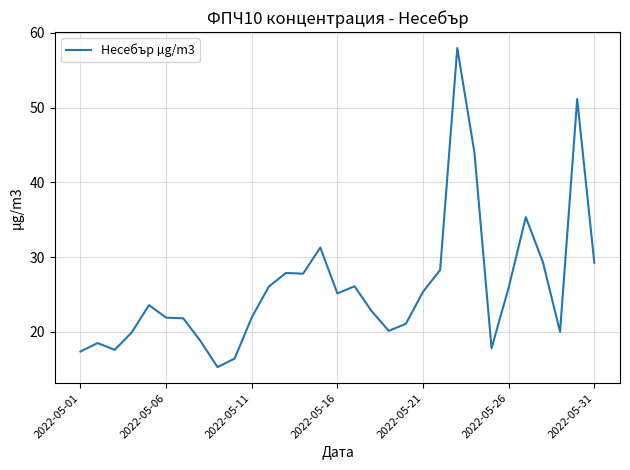

What is the minimum value shown in the chart?

15.3